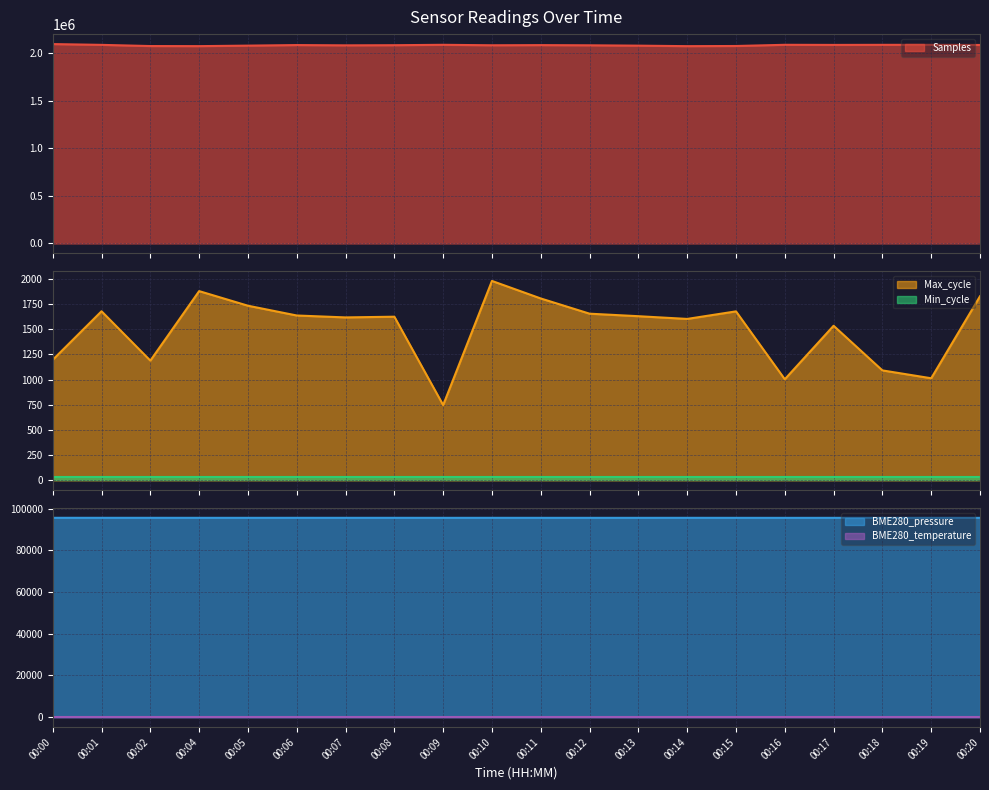

The value of BME280_pressure at 00:05 is 95629.2. True or false?

True